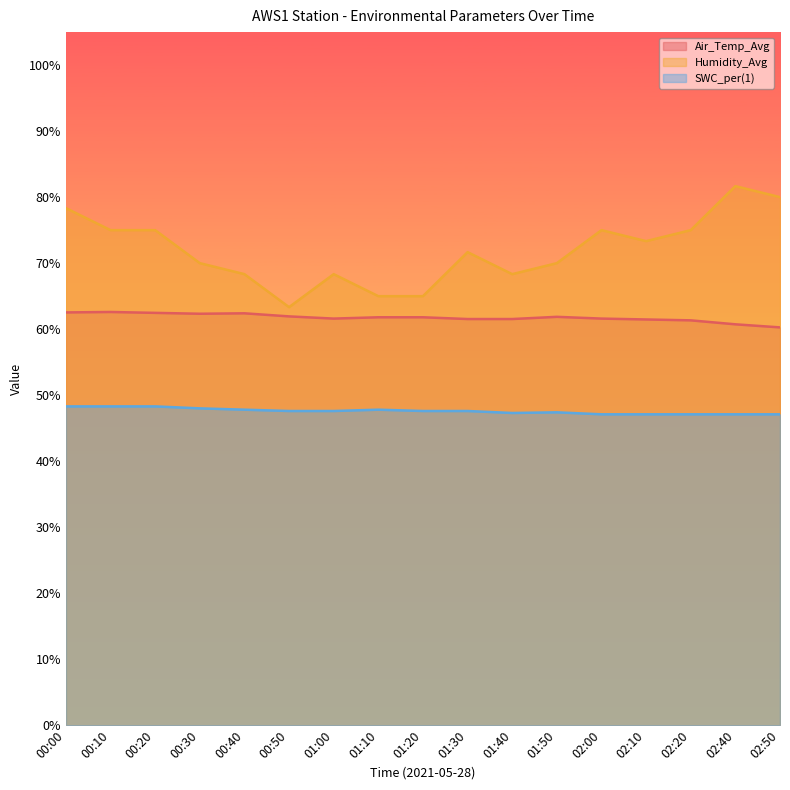

How many interior local valleys does the SWC_per(1) series have?

1